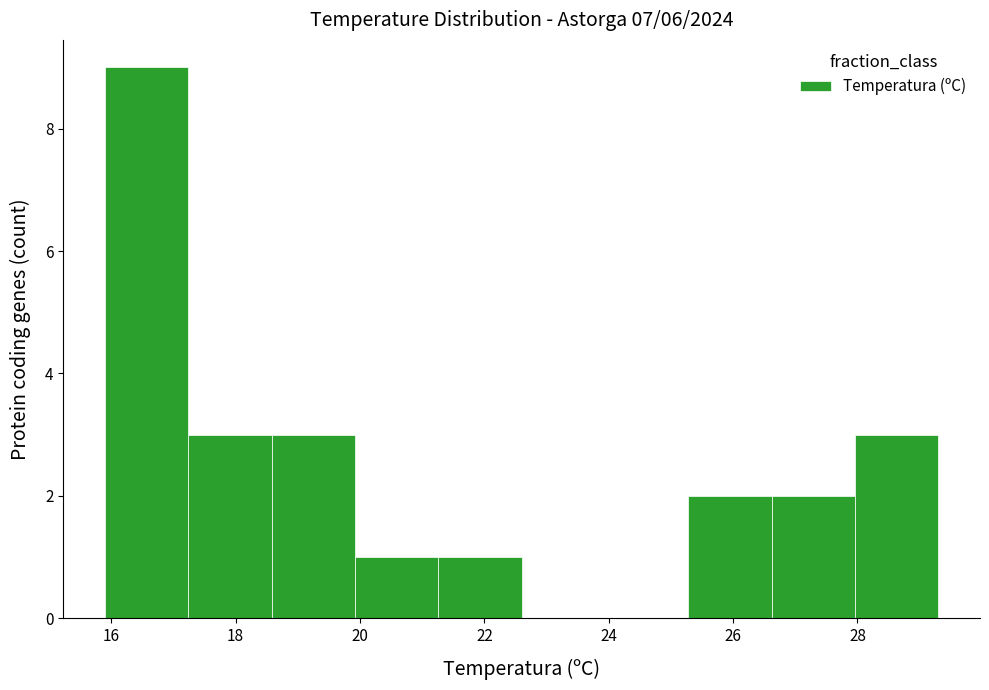

What is the height of the bar covering 15.90 to 17.24 on the x-axis? Neither the bar edges nor the heights are printed on the chart, so give them approximately, as read against the axes.

9